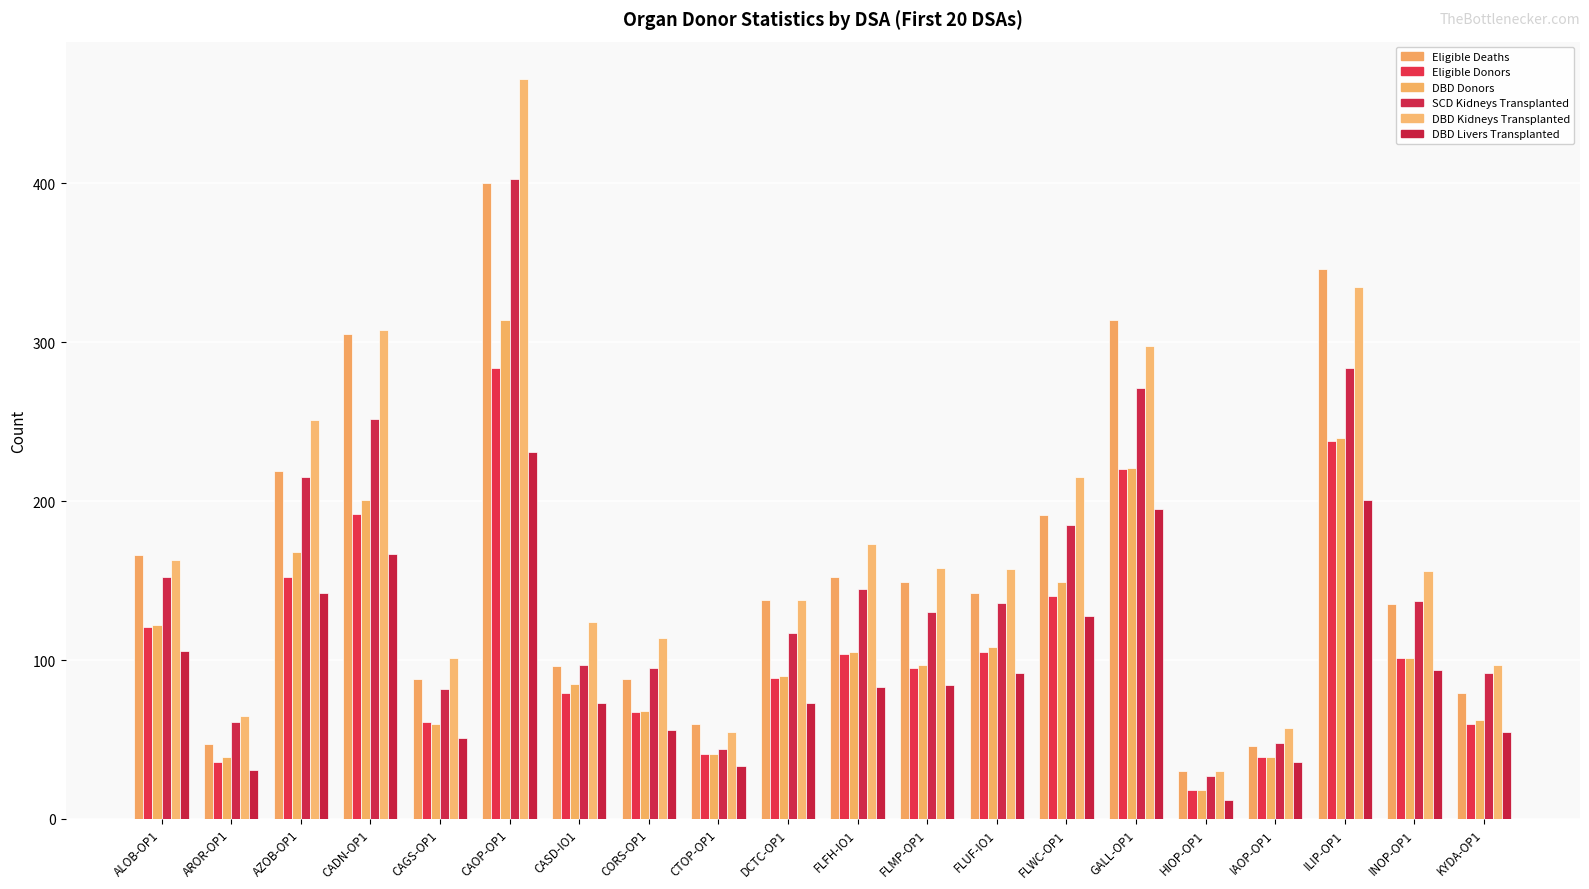

How many bars are there in each group?

6